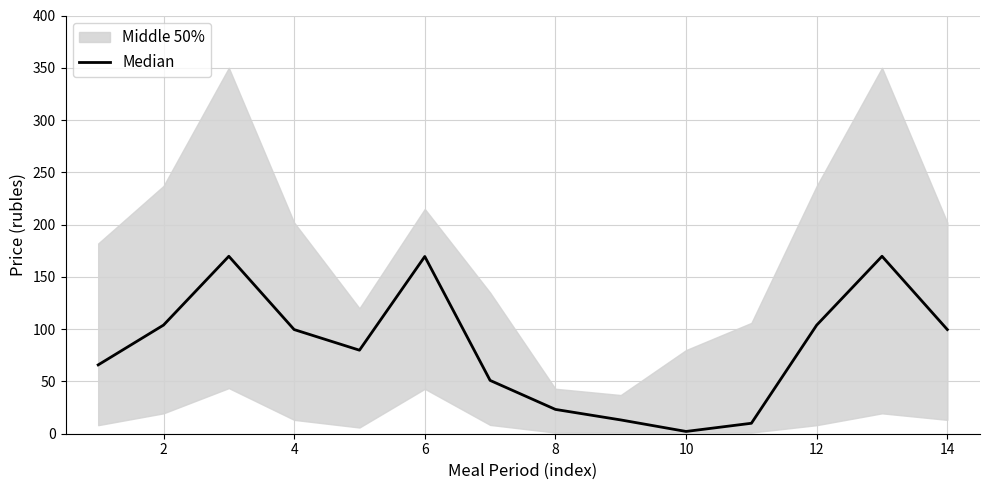

The value at 2 is 35.0. True or false?

False